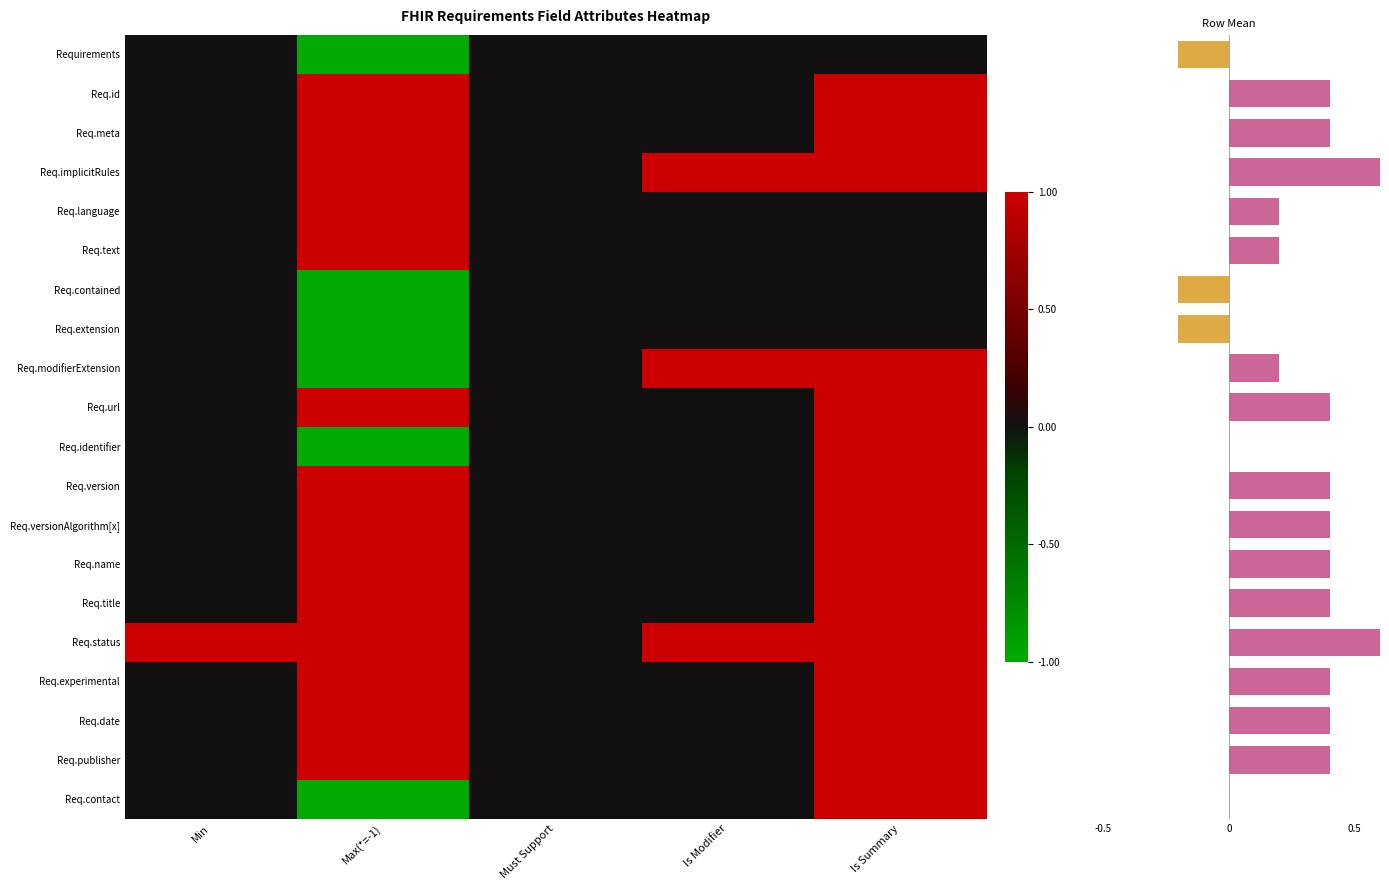

What is the smallest value displayed?

-1